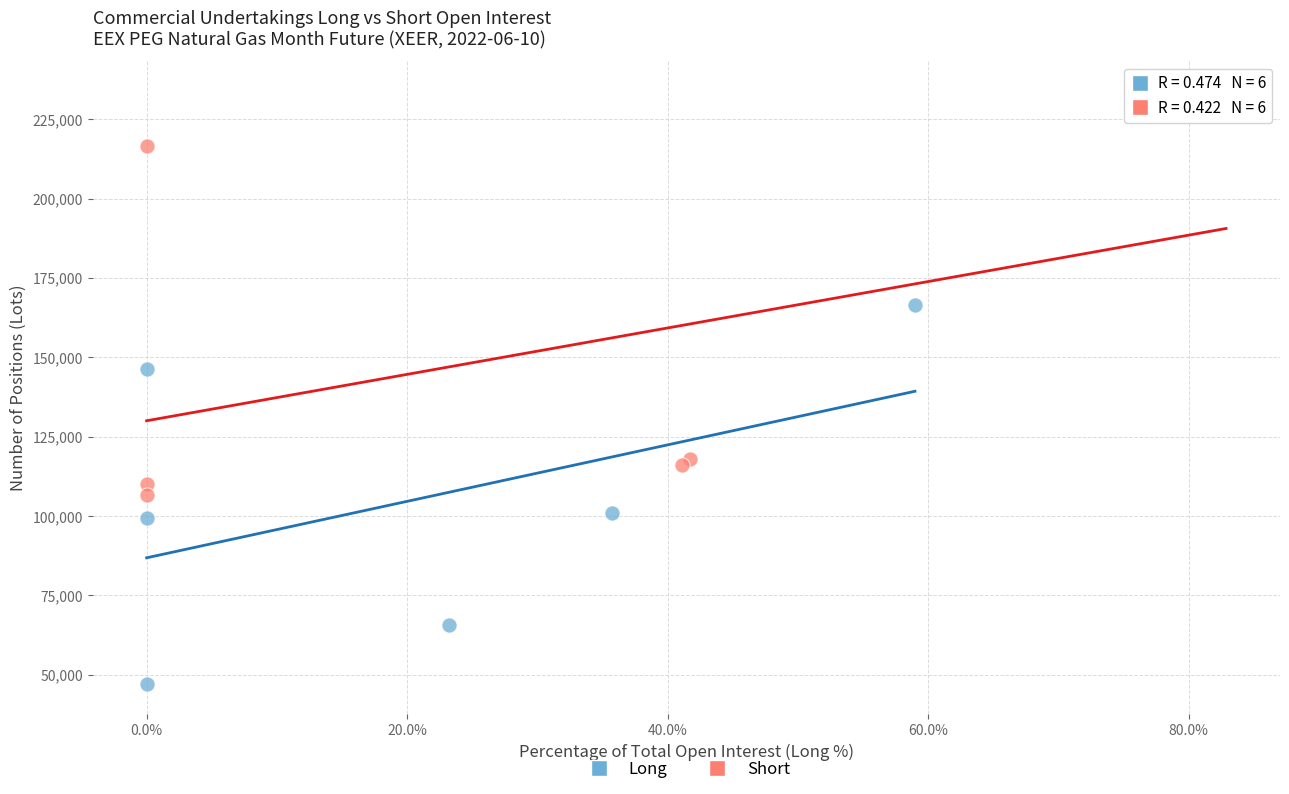

Which series contains the lowest Y value?

Long